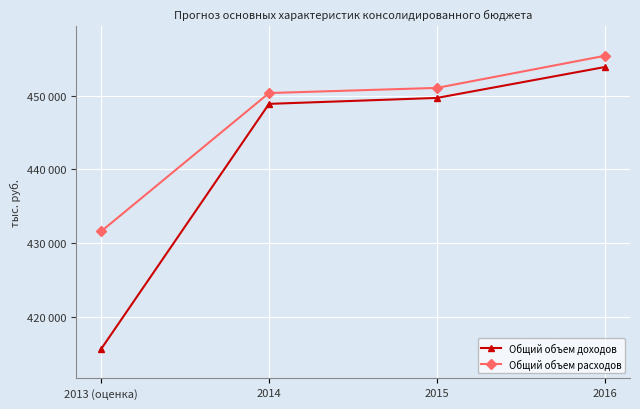

Which category has the highest value across all series?

2016